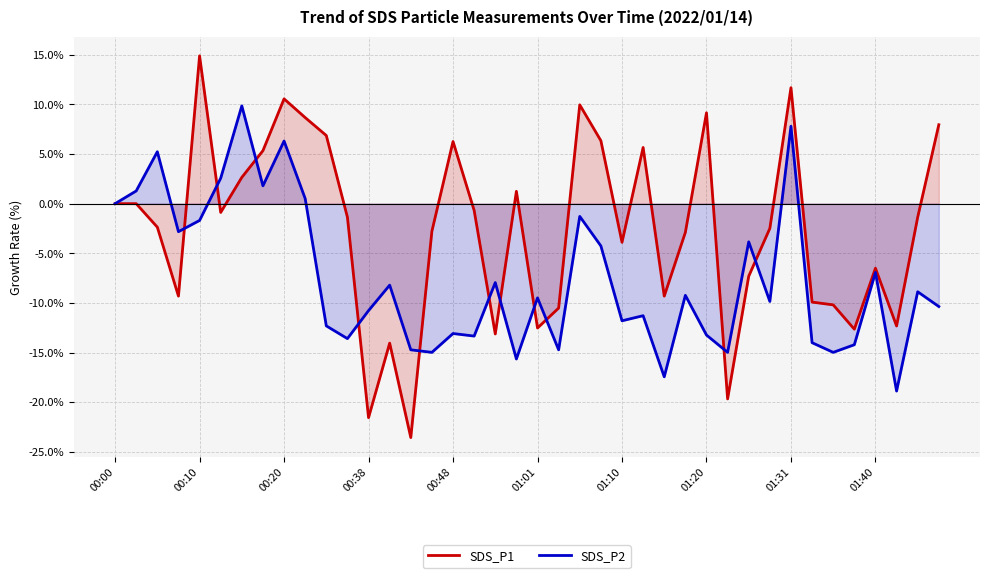

What is the value of the SDS_P2 point at the 20th from the left?

-15.6